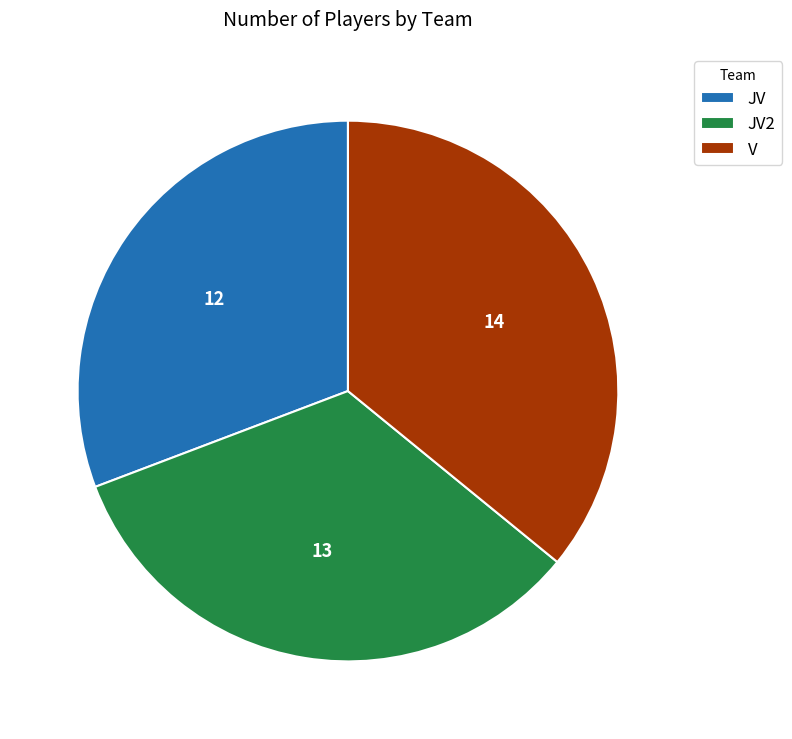

Rank the categories by value from lowest to highest.

JV, JV2, V